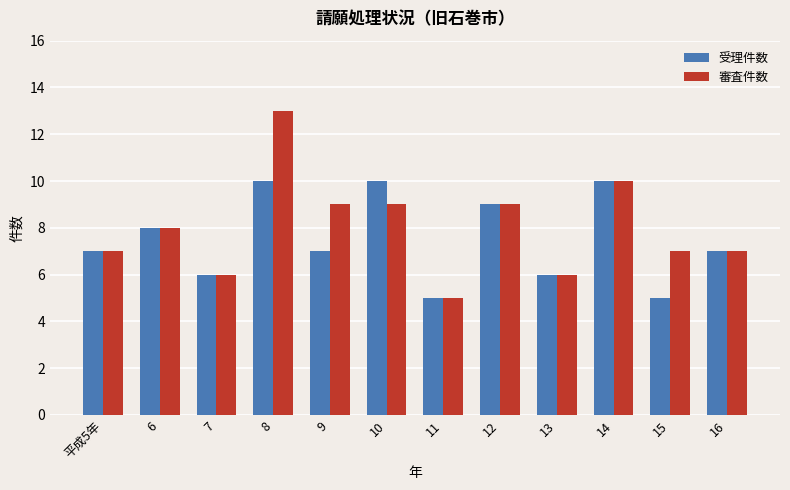

The value of 受理件数 at 15 is 9. True or false?

False